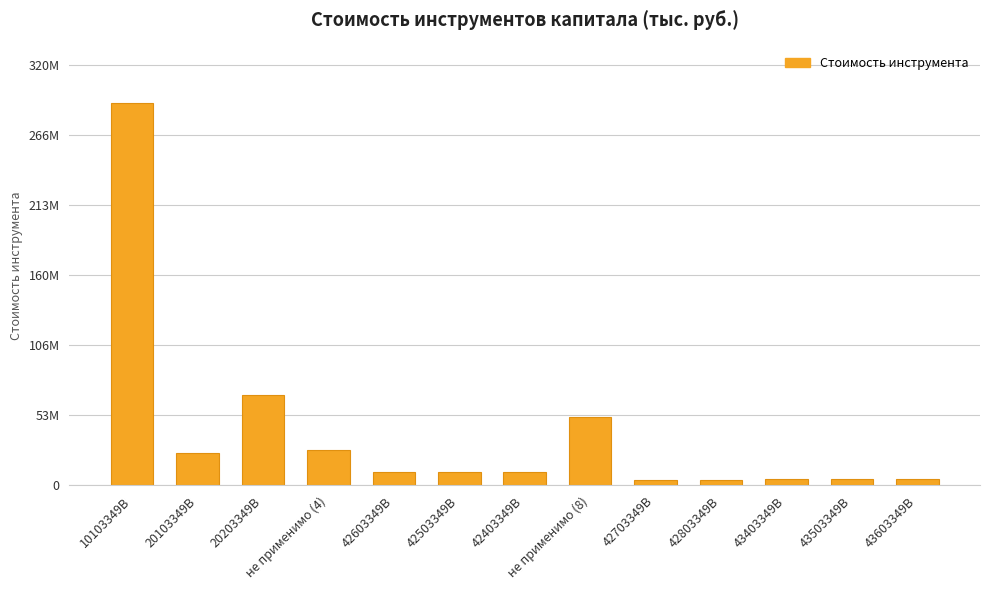

What is the sum of all values?

517021370